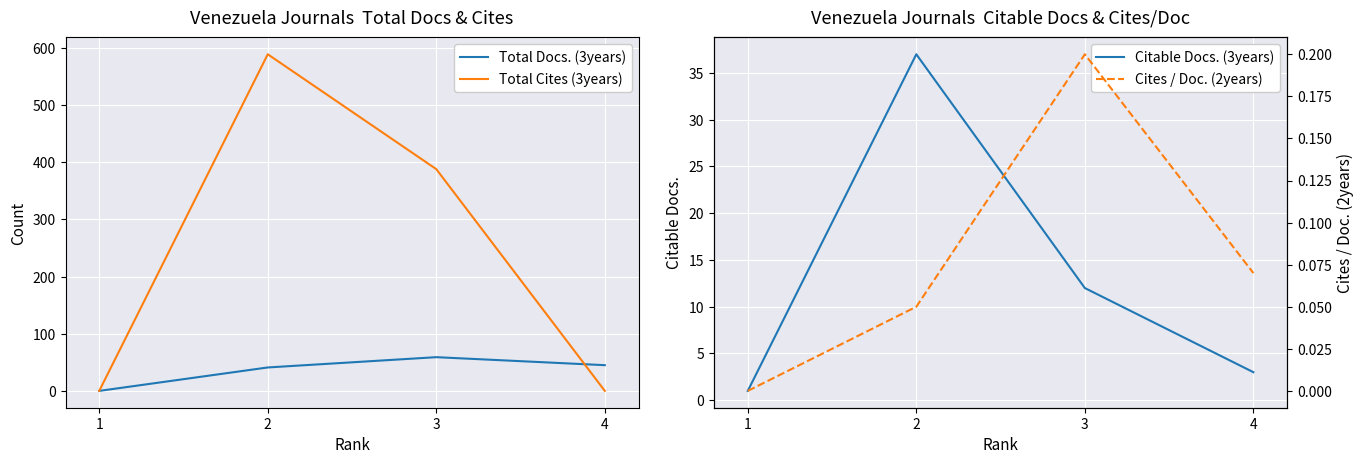

What are all the series names shown in the legend?

Total Docs. (3years), Total Cites (3years), Citable Docs. (3years), Cites / Doc. (2years)